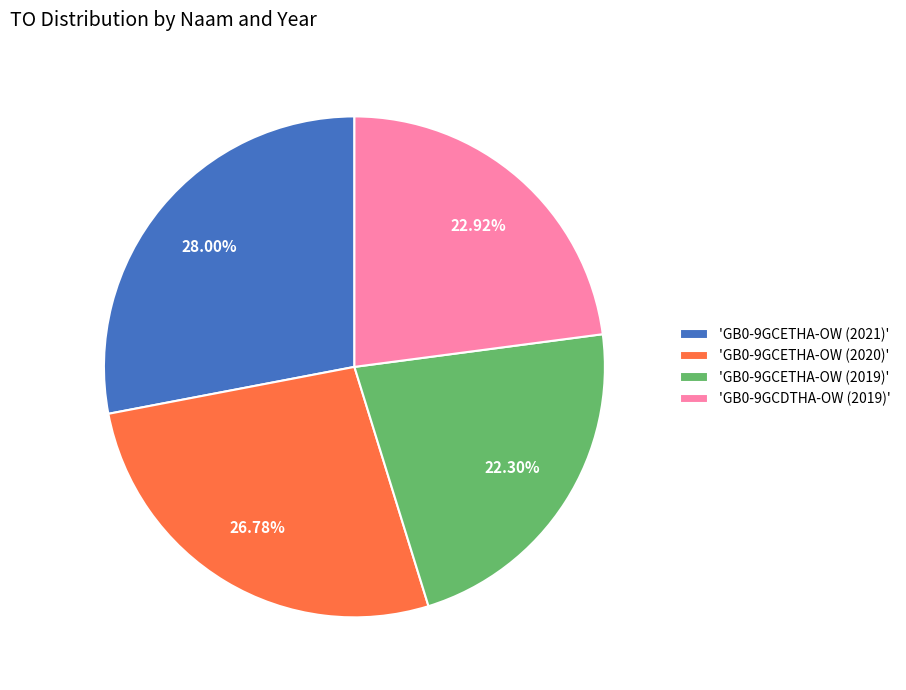

Do 'GB0-9GCETHA-OW (2020)' and 'GB0-9GCETHA-OW (2021)' together represent more than half of the pie?

Yes